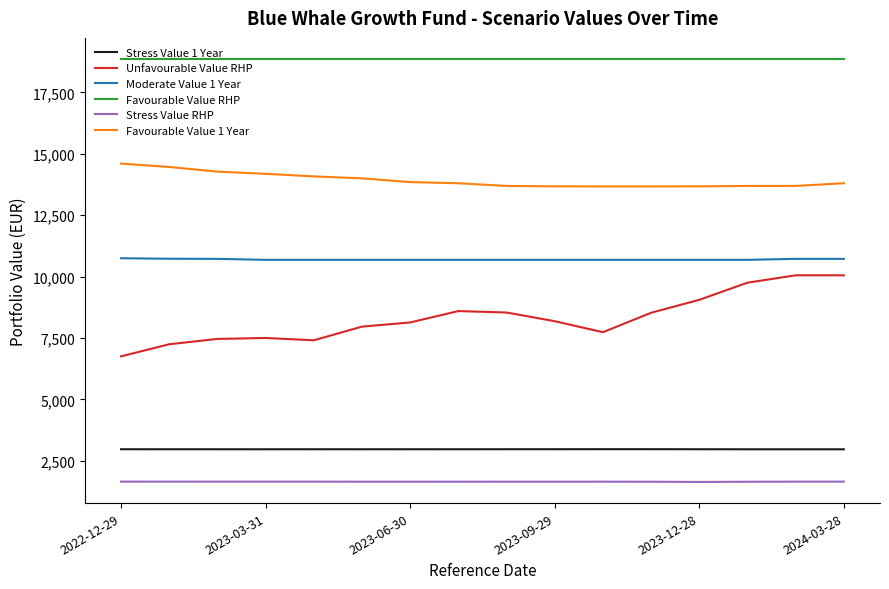

How many values in the Stress Value 1 Year series are below 2967?

5